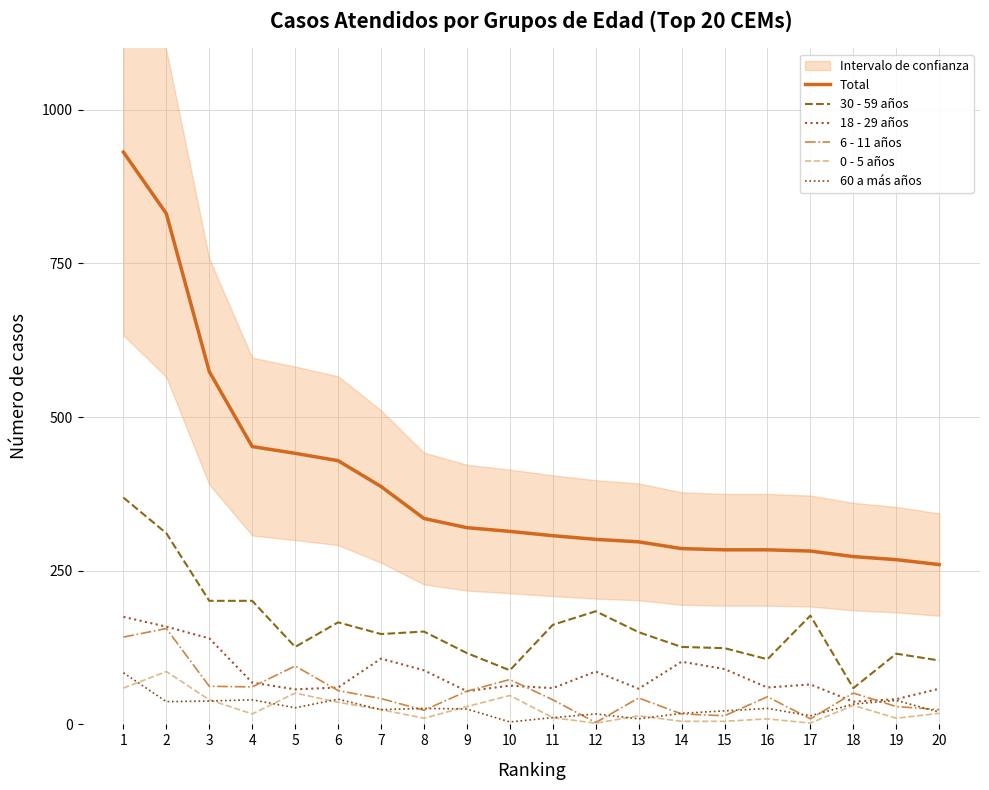

Which category has the highest value in the 6 - 11 años series?

2